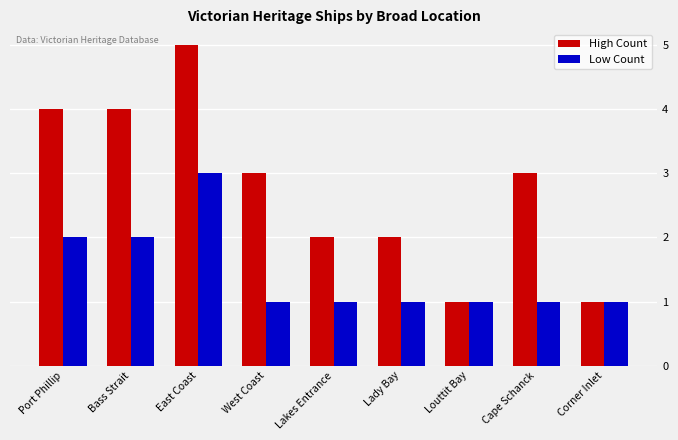

How many bars are there in total?

18